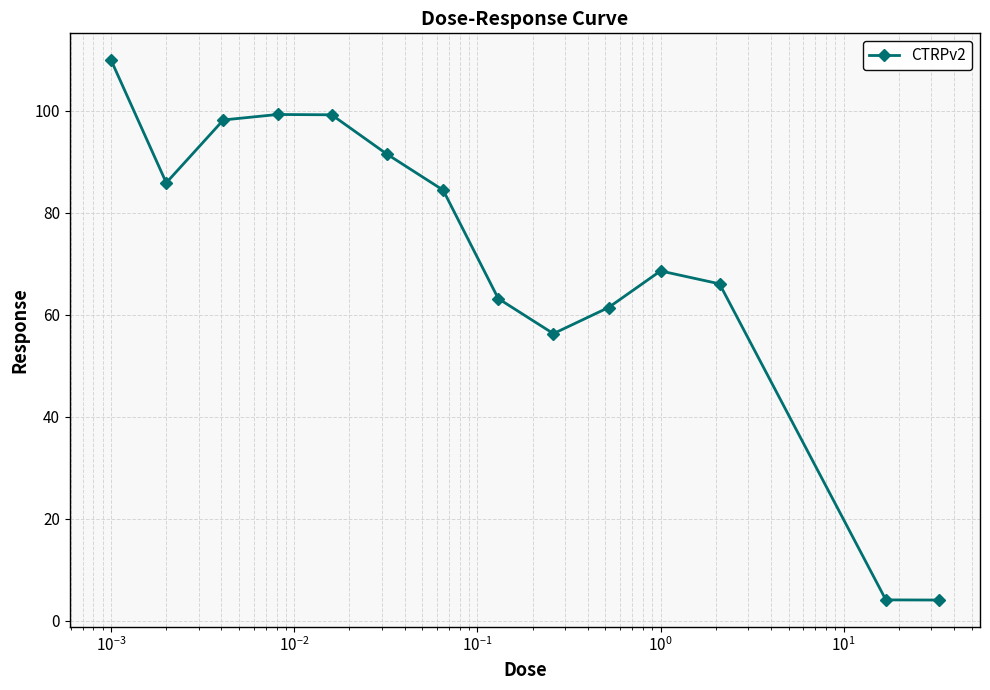

True or false: the data has more than 1 interior local peaks.

True